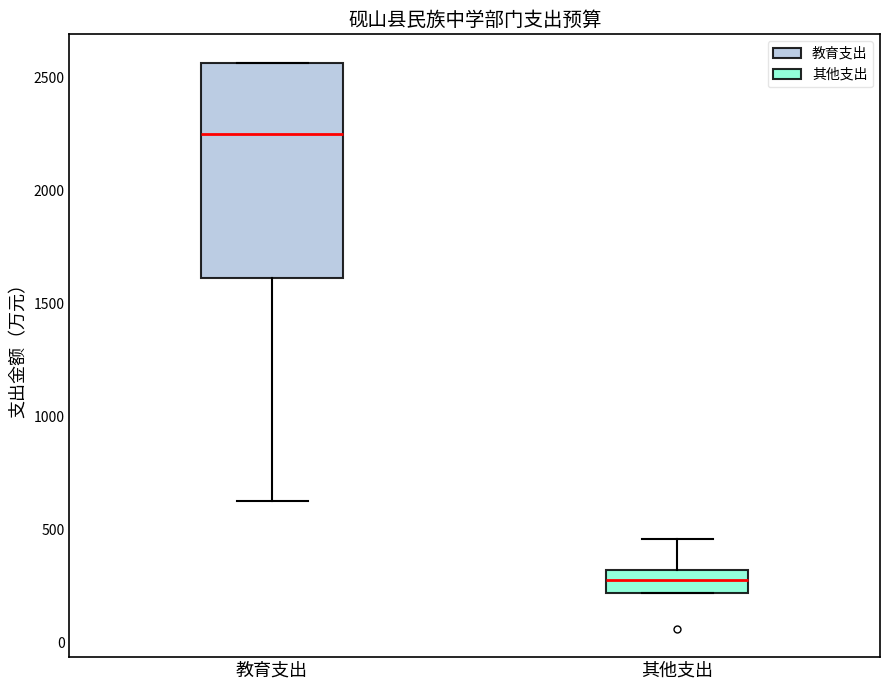

Where does the upper whisker of the box for 其他支出 end on the y-axis? The values are not printed on the chart, so give them approximately, as read against the axis.

450